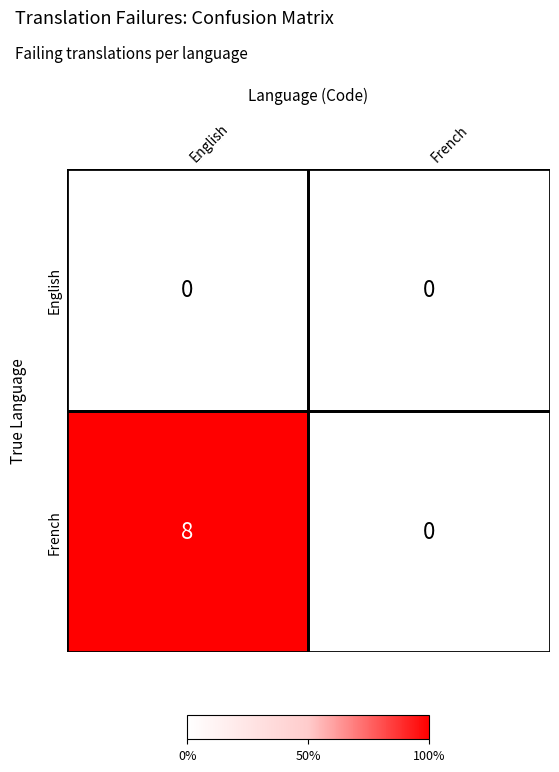

What is the greatest value displayed?

8